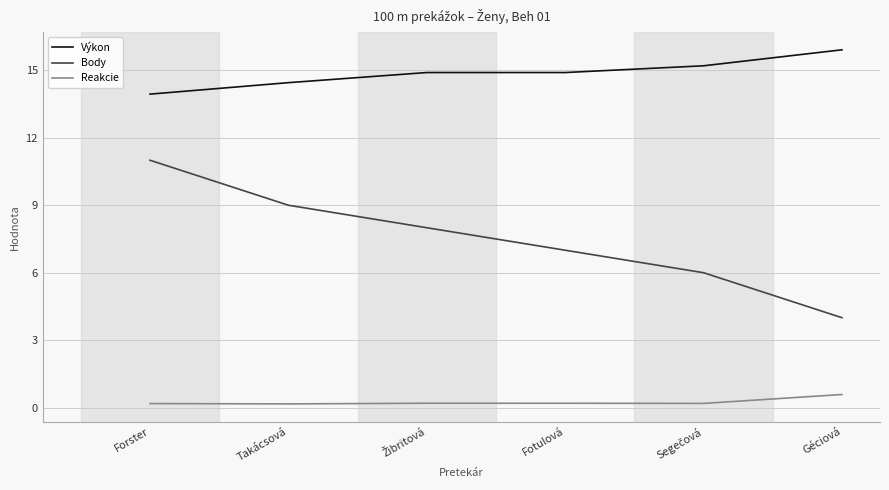

True or false: Body has more than 0 points higher than both neighbors.

False